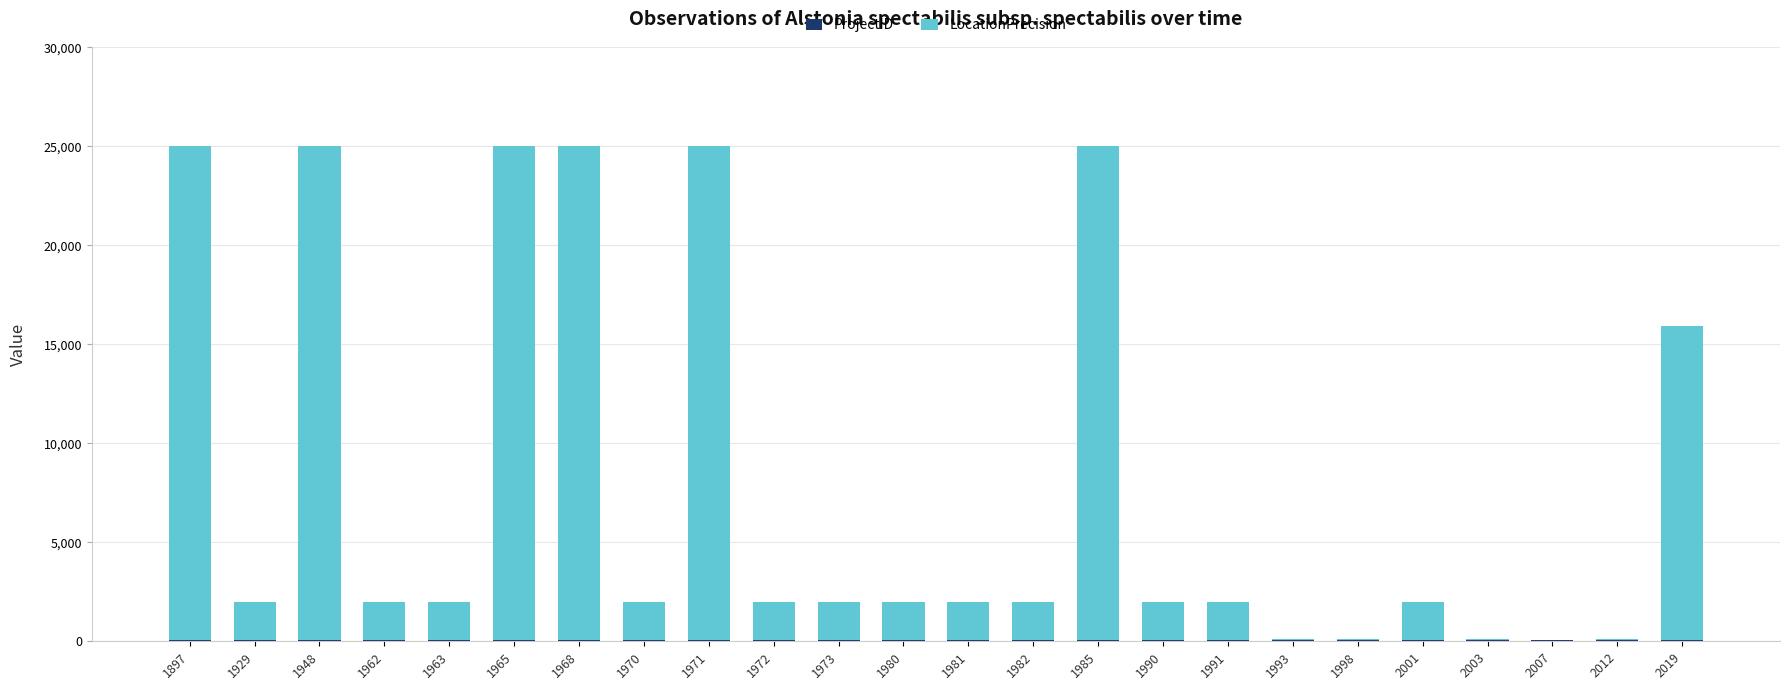

What is the sum of all ProjectID values?

17806